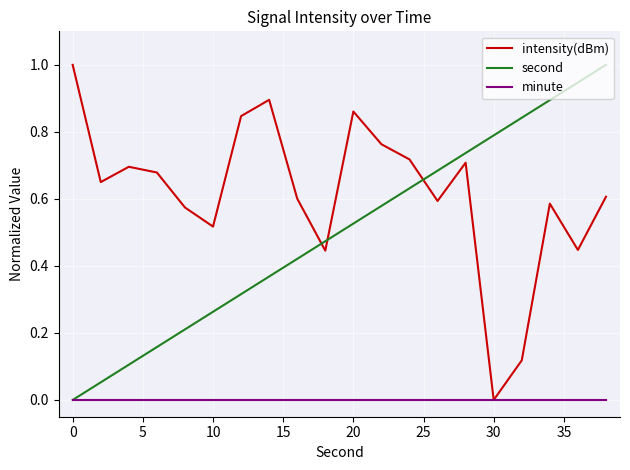

Count the number of categories in the chart.

20